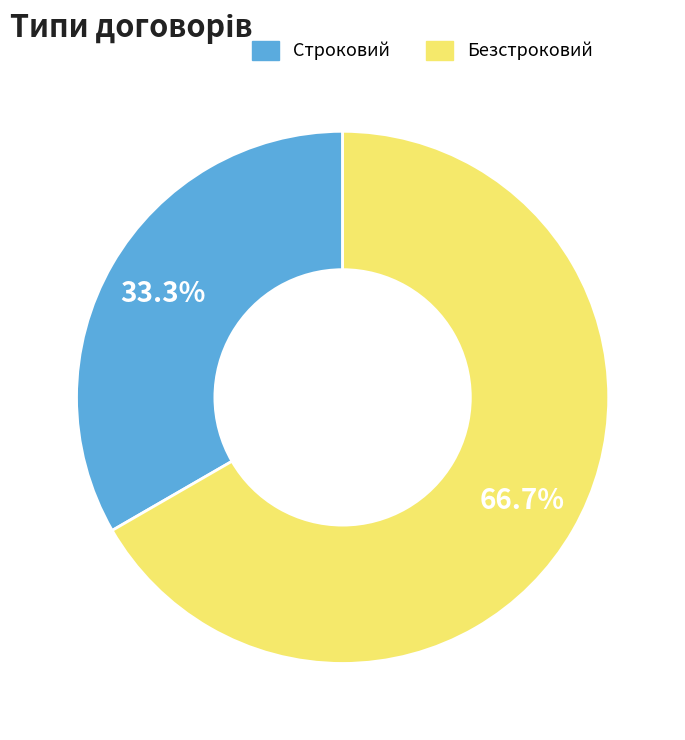

Count the number of slices in the pie.

2